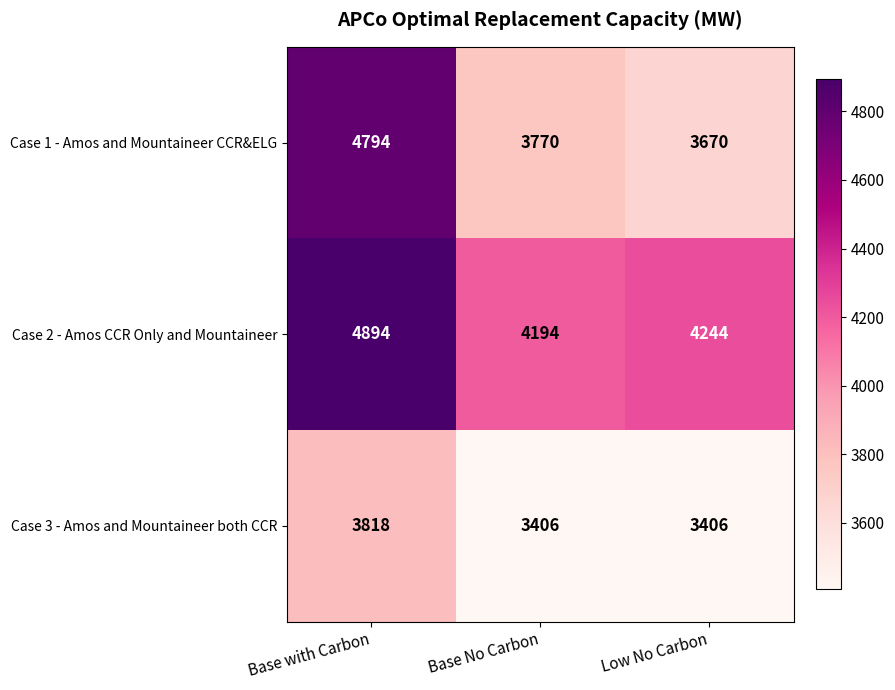

Which series has the widest spread of values?

Case 1 - Amos and Mountaineer CCR&ELG